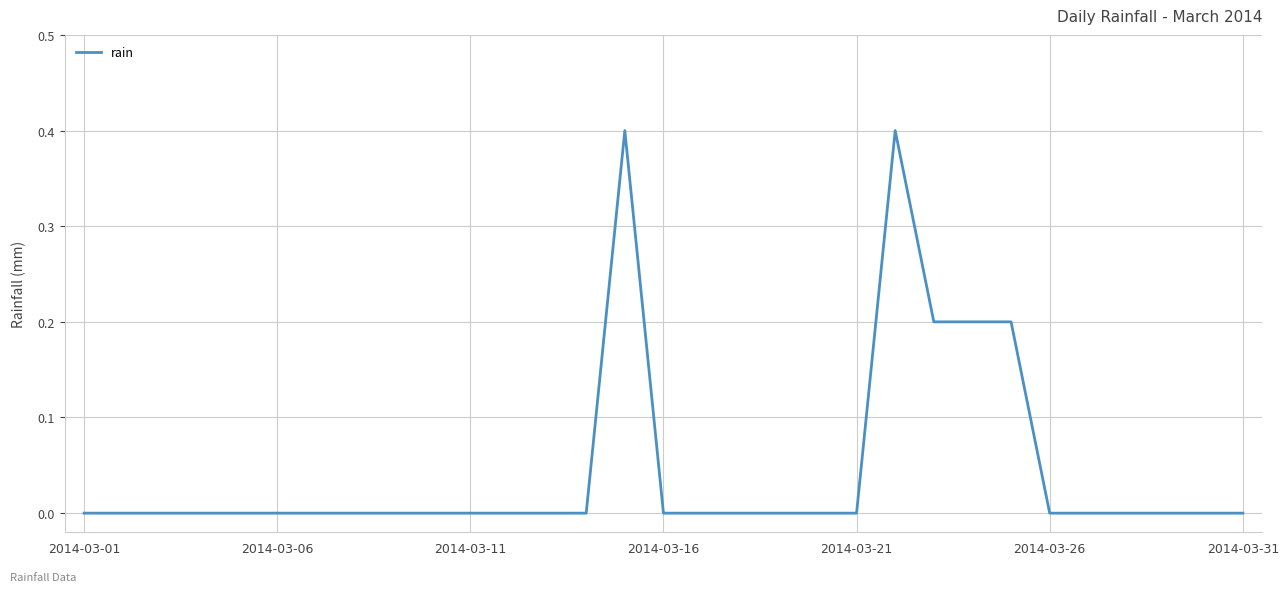

How many lines are shown in the chart?

1